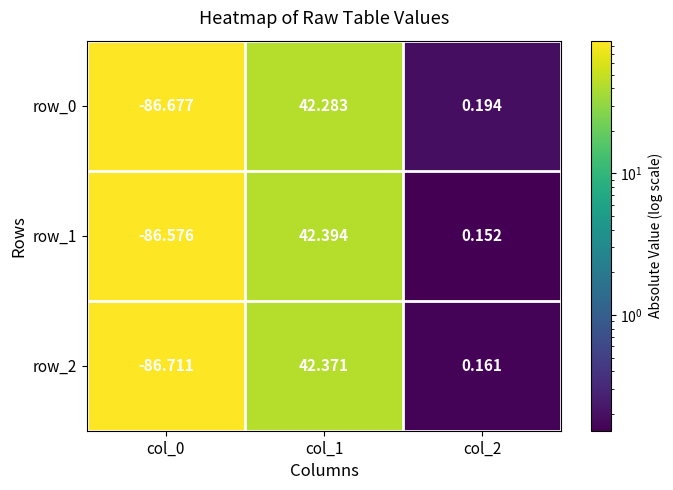

What is the difference between the maximum and minimum values in the row_1 series?

129.0